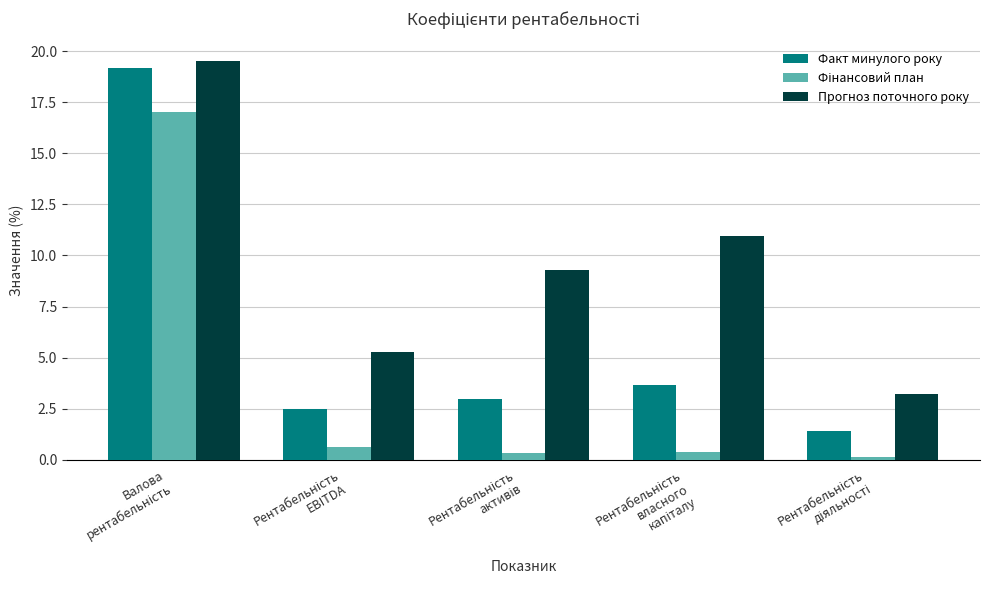

Are the bars grouped side by side (vs. stacked)?

Yes